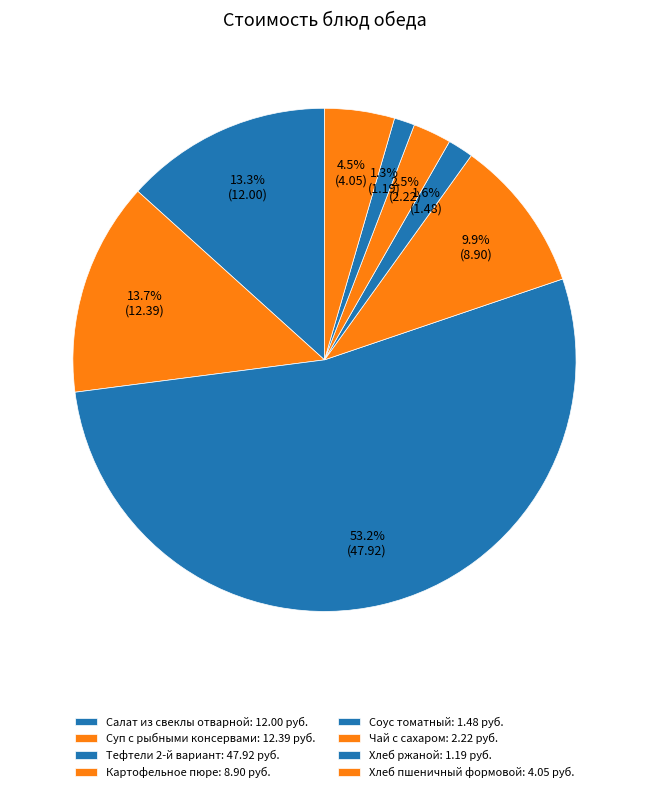

Which category accounts for the majority?

Тефтели 2-й вариант